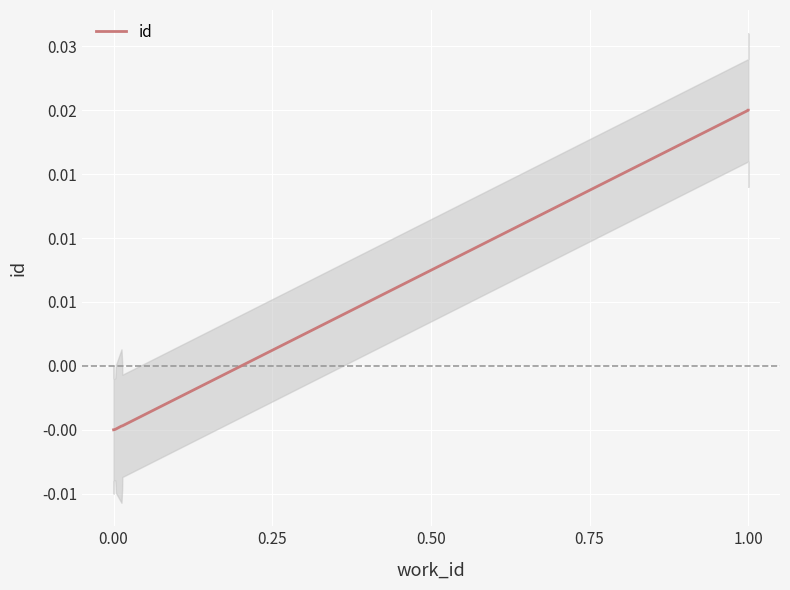

Is it true that the value at 0.25 is -0.0?

False